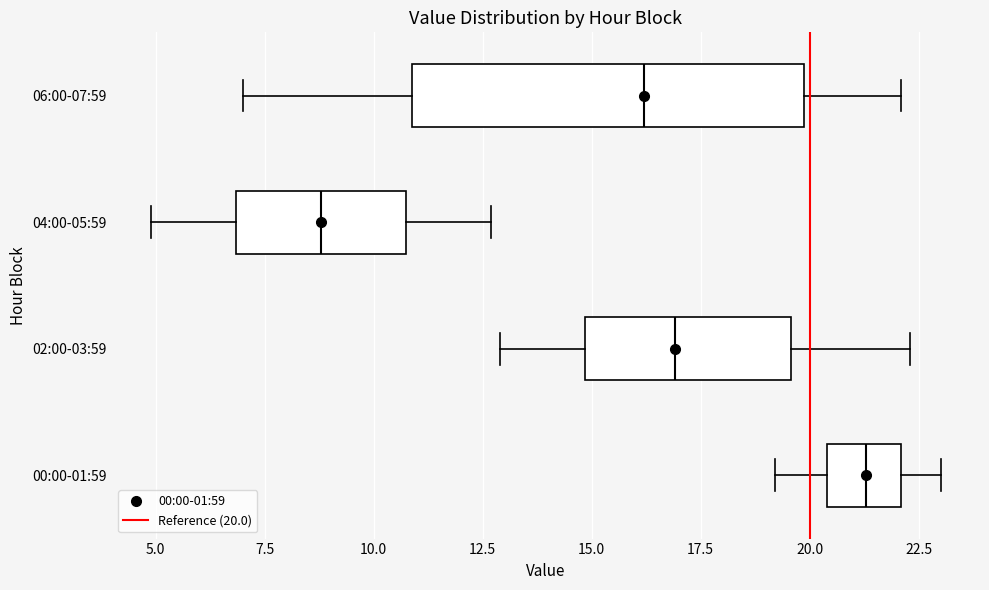

Comparing the boxes themselves (not the whiskers), which one is the widest?

06:00-07:59